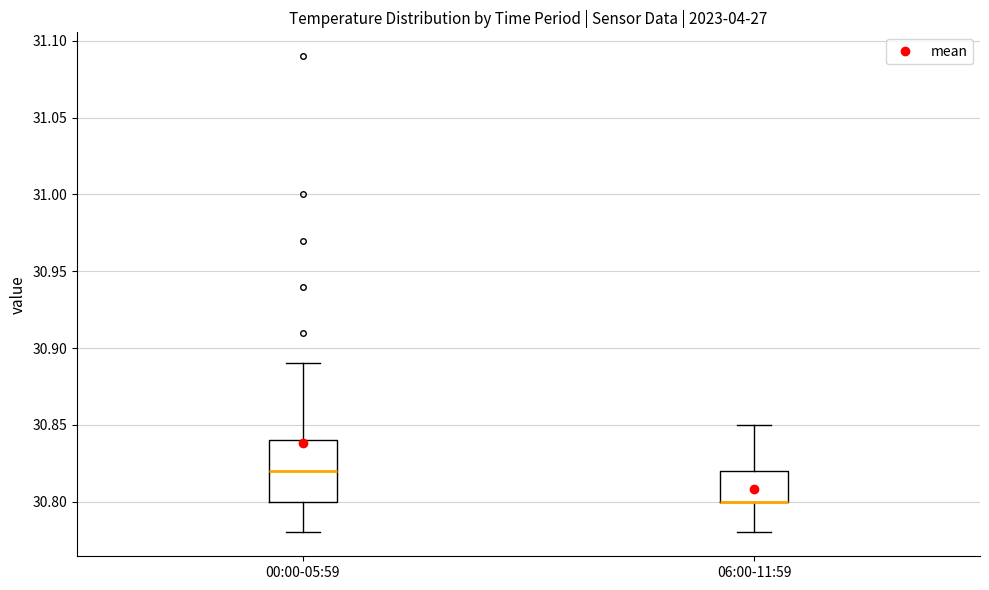

Reading left to right, read every box against the y-axis: the position of its median line, the range the box covers, and the ends of its whiskers. The values are not printed on the chart, so give them approximately, as read against the axis.

00:00-05:59: median 30.82, box 30.80 to 30.84, whiskers 30.78 to 30.89
06:00-11:59: median 30.80 (drawn on the box's lower edge), box 30.80 to 30.82, whiskers 30.78 to 30.85